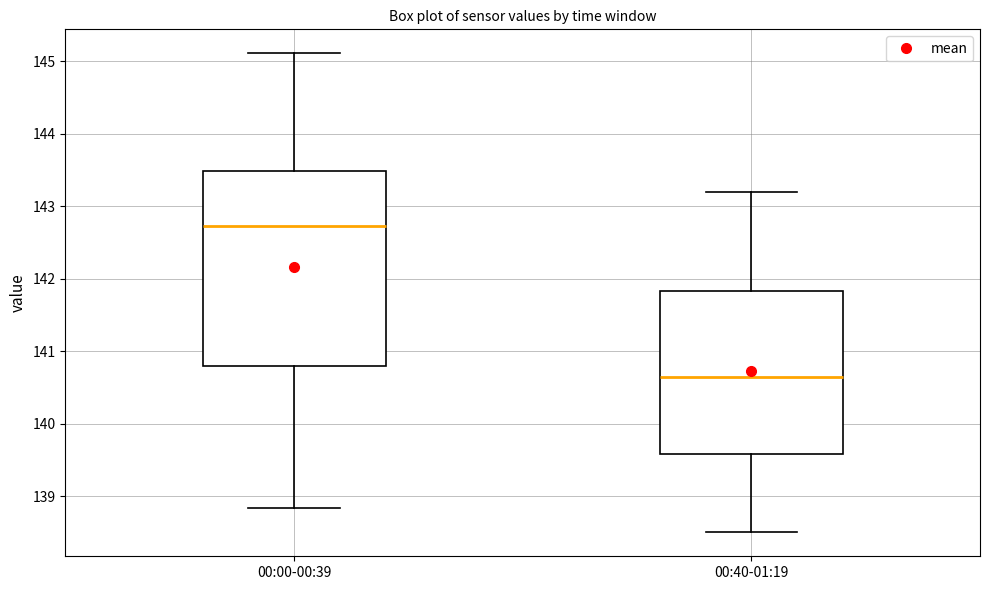

Comparing the boxes themselves (not the whiskers), which one is the tallest?

00:00-00:39